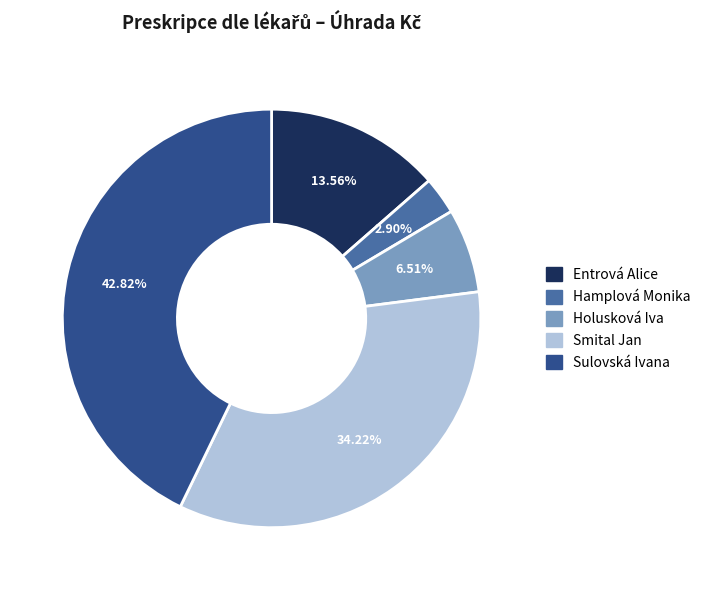

Which category has the smallest portion of the pie?

Hamplová Monika